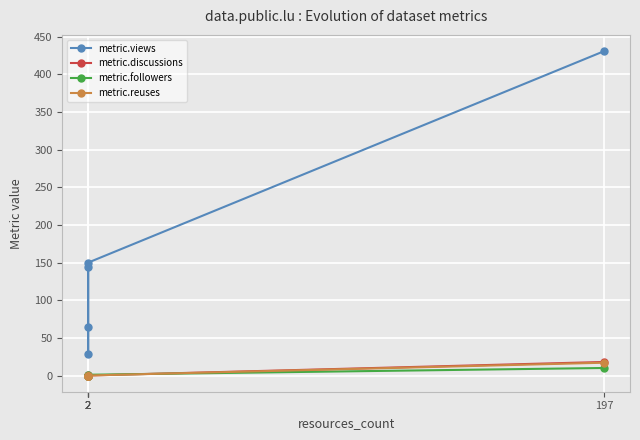

Is it true that metric.discussions equals -7 at 2?

False